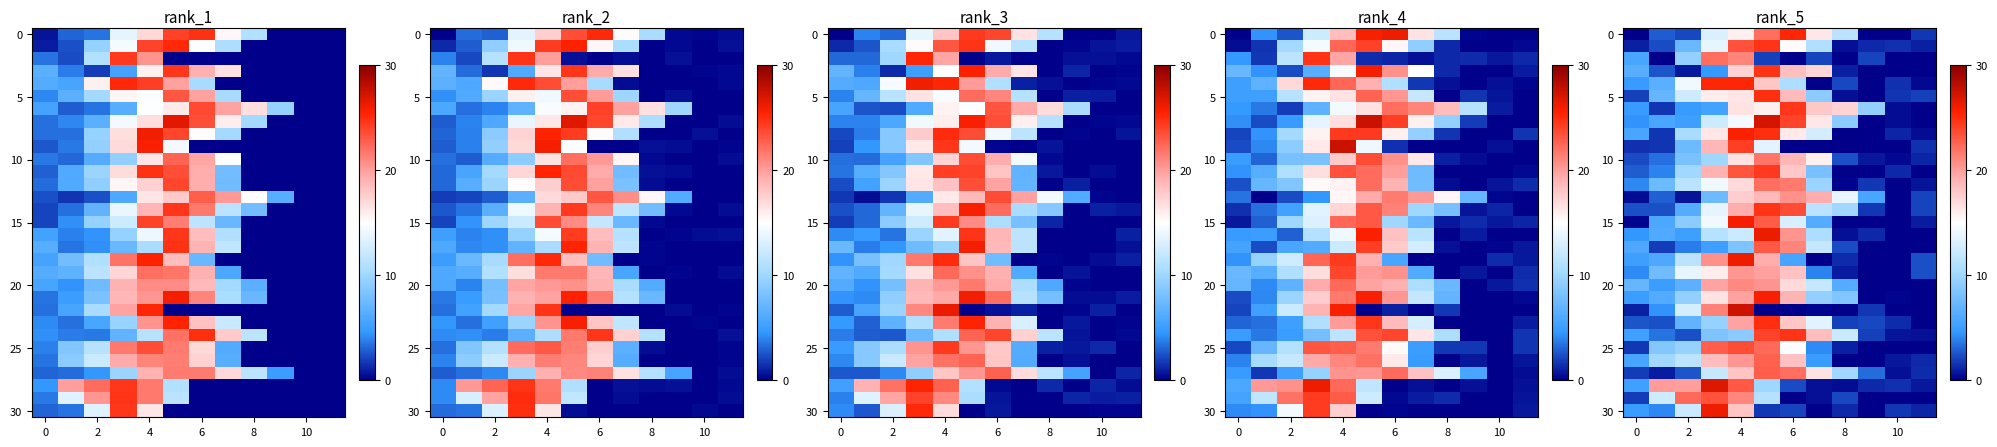

What is the difference between the highest and lowest values at 9?

9.3